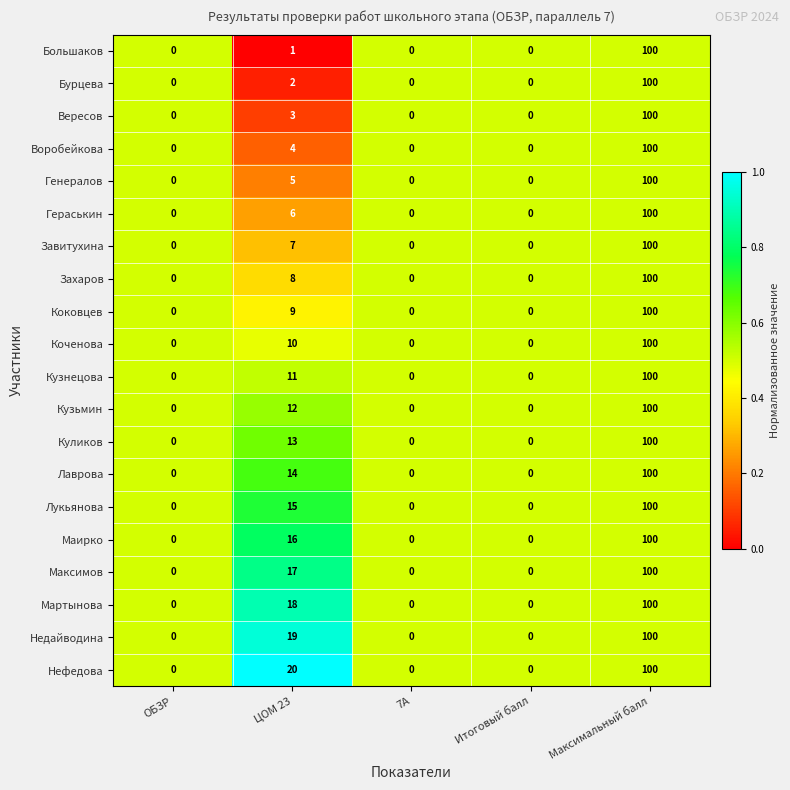

Count the Маирко values in the range 0 to 16.

4